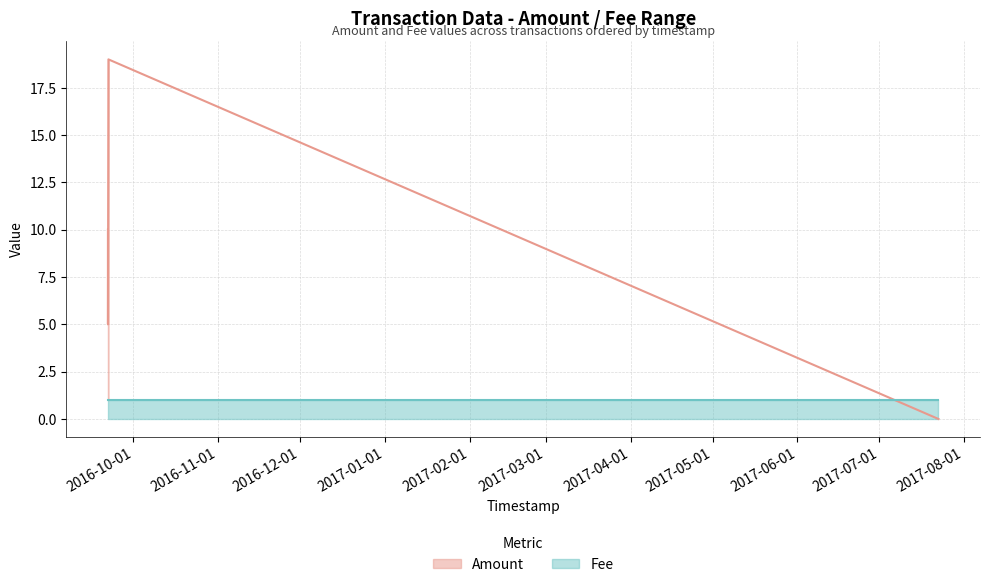

How many intersections are there between Amount and Fee?

1